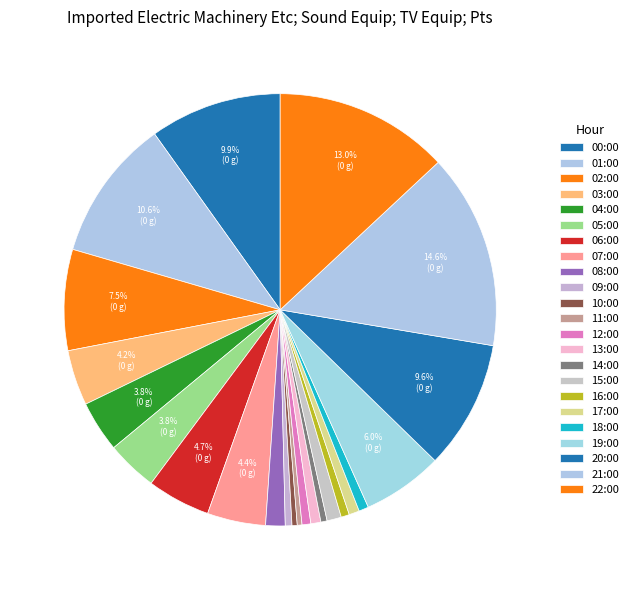

To the nearest percent, what is the difference between the 10:00 and 21:00 slice percentages?

14%